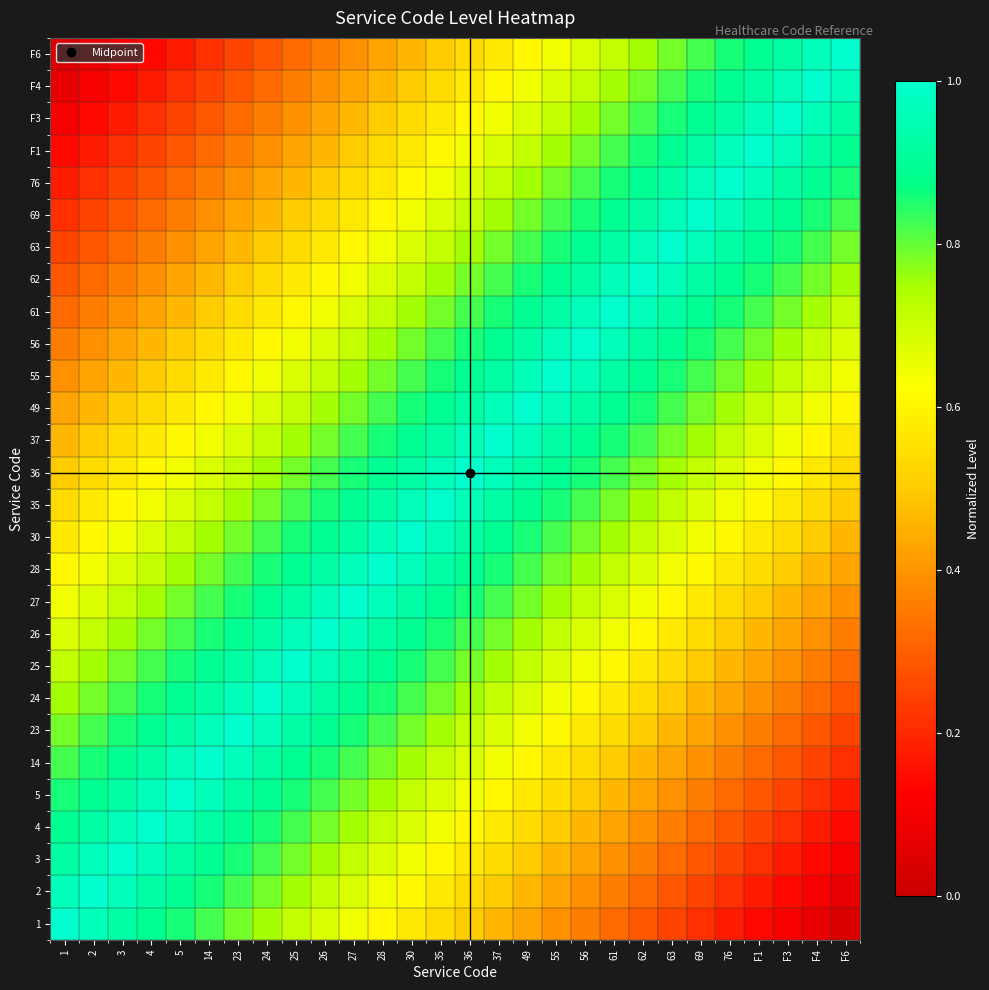

At which category is the sum across all series the highest?

35